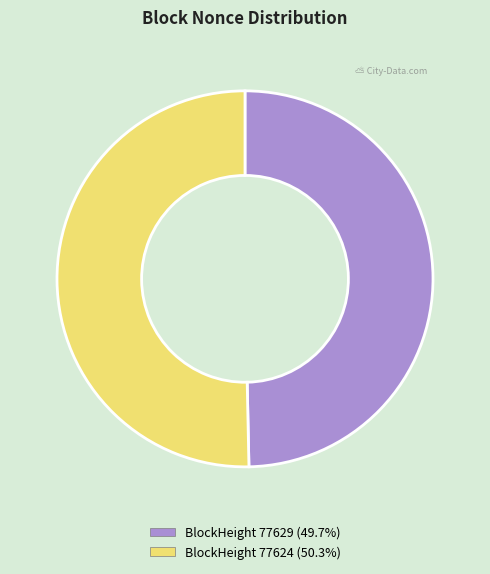

Is there a majority slice in this chart?

Yes